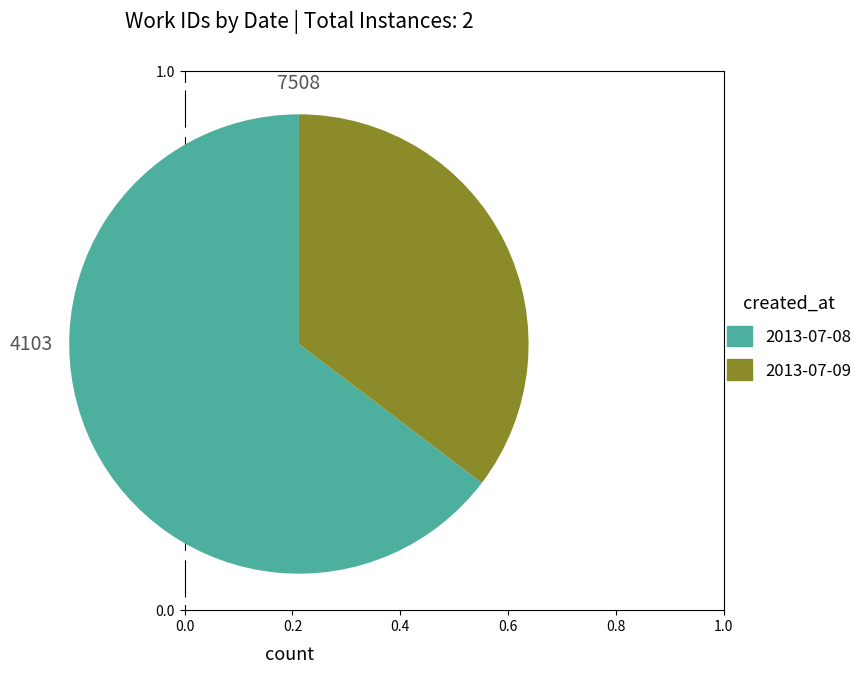

What is the smallest slice in the pie chart?

2013-07-09